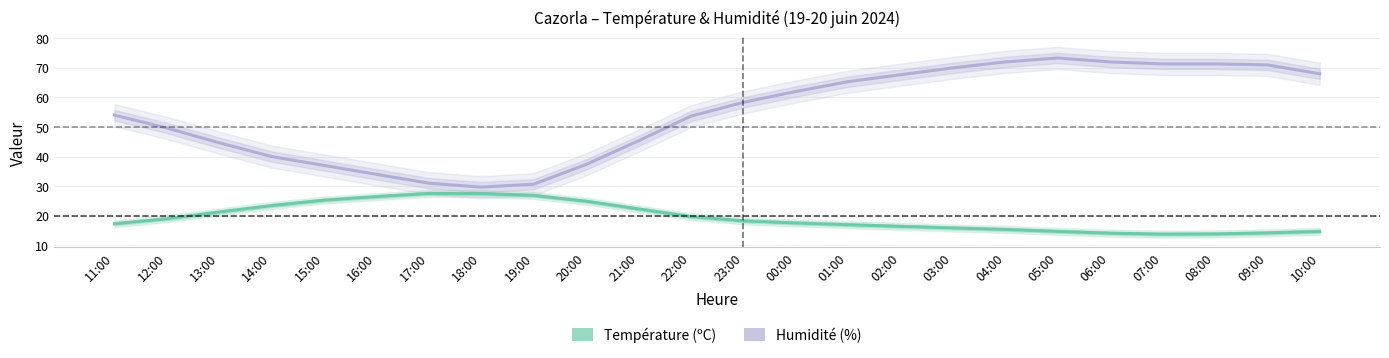

At which category is the sum across all series the highest?

05:00